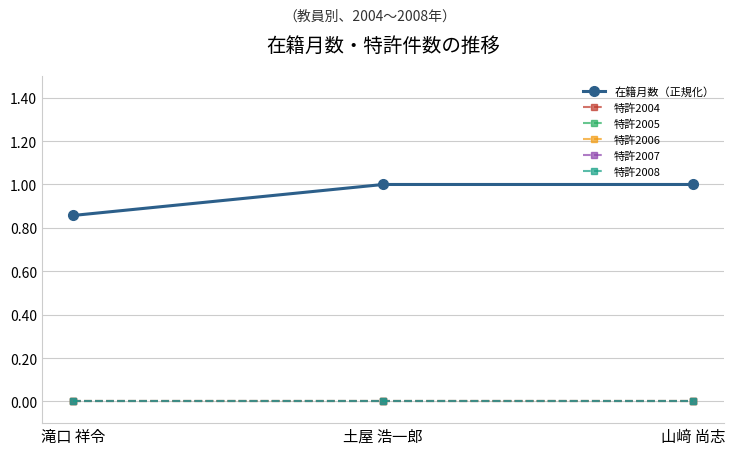

At which category is the sum across all series the highest?

土屋 浩一郎